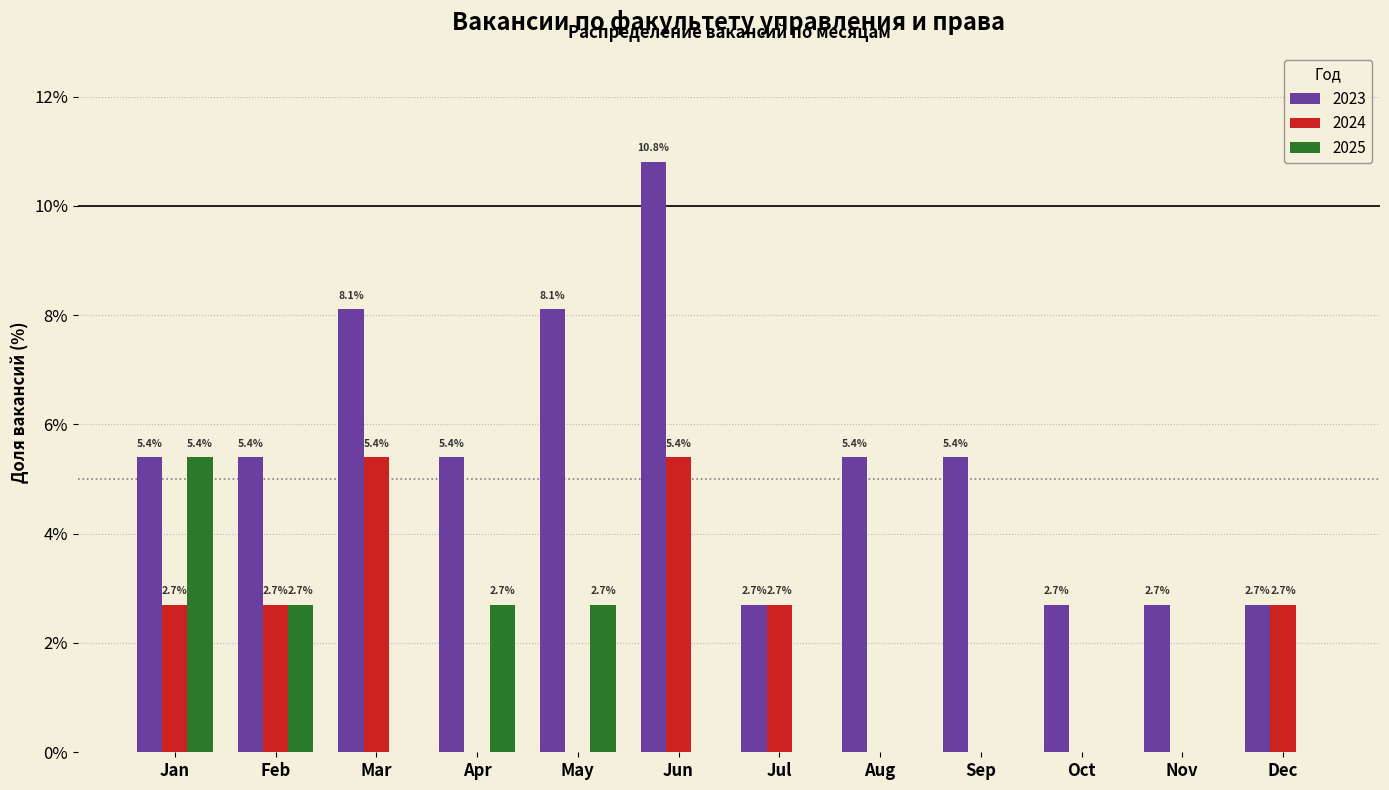

Reading left to right, transcribe all the data shown in this chart.

2023: Jan=5.4	Feb=5.4	Mar=8.1	Apr=5.4	May=8.1	Jun=10.8	Jul=2.7	Aug=5.4	Sep=5.4	Oct=2.7	Nov=2.7	Dec=2.7
2024: Jan=2.7	Feb=2.7	Mar=5.4	Apr=0.0	May=0.0	Jun=5.4	Jul=2.7	Aug=0.0	Sep=0.0	Oct=0.0	Nov=0.0	Dec=2.7
2025: Jan=5.4	Feb=2.7	Mar=0.0	Apr=2.7	May=2.7	Jun=0.0	Jul=0.0	Aug=0.0	Sep=0.0	Oct=0.0	Nov=0.0	Dec=0.0